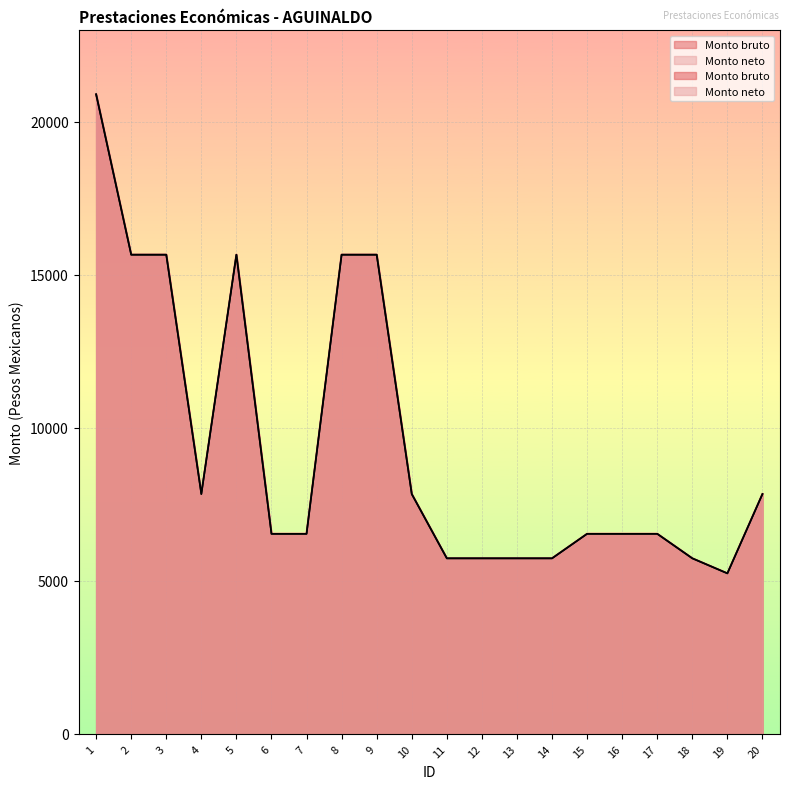

The Monto bruto series shows 3439 at 11. True or false?

False